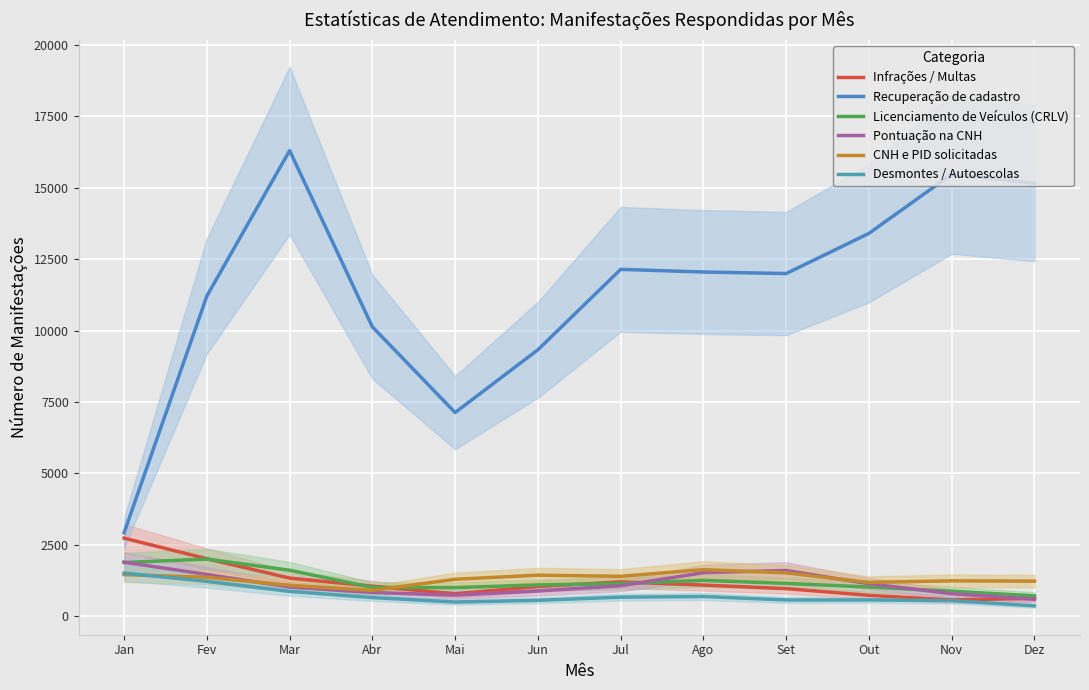

Which series changed the most between Jul and Out?

Recuperação de cadastro